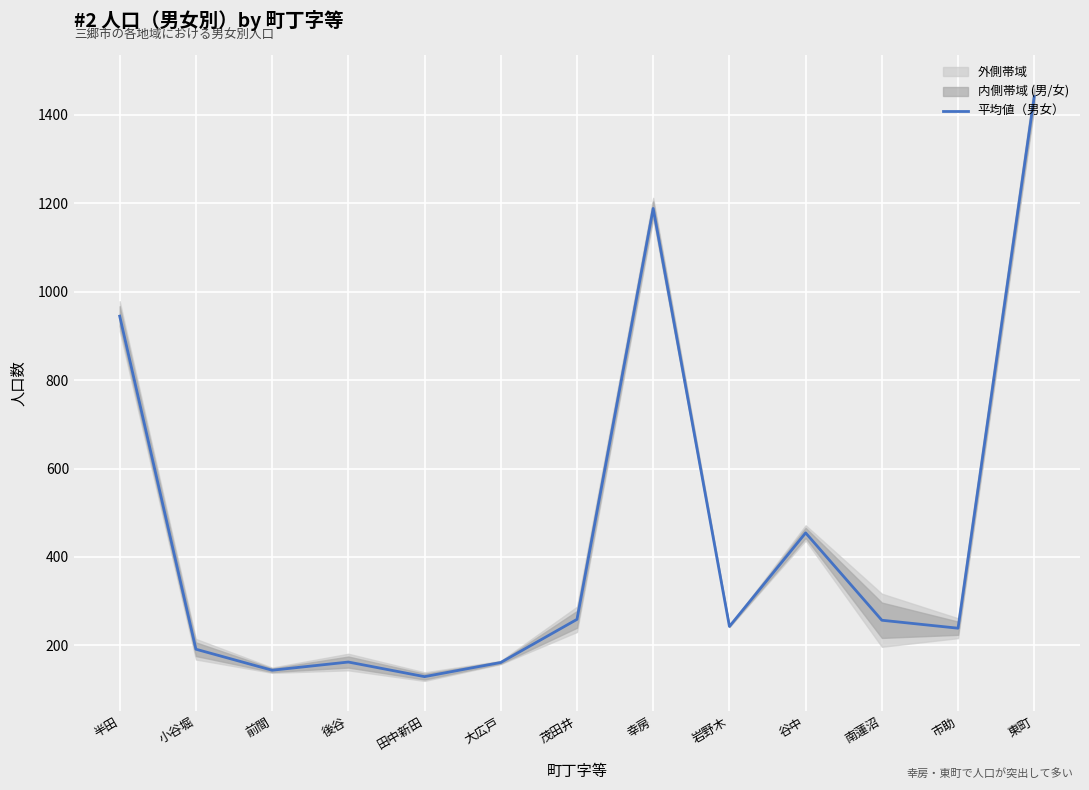

The value at 谷中 is 603.3. True or false?

False